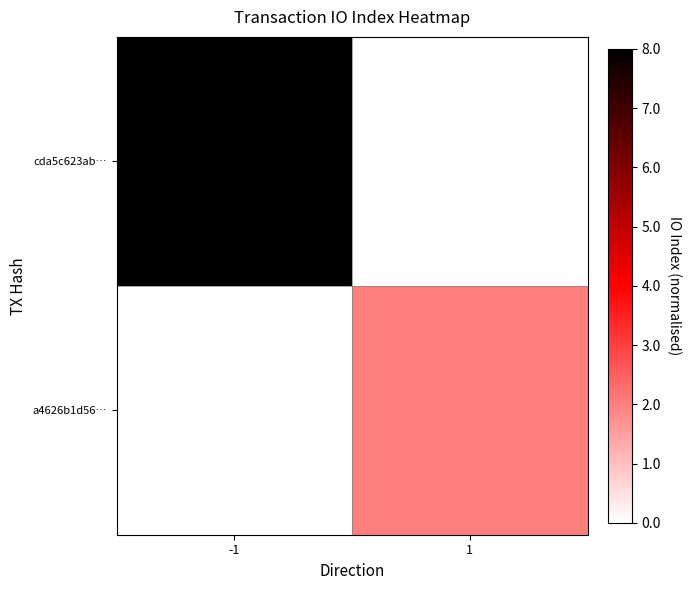

Reading left to right, extract all data points from this chart.

cda5c623ab…: -1=1.0	1=0.0
a4626b1d56…: -1=0.0	1=0.2